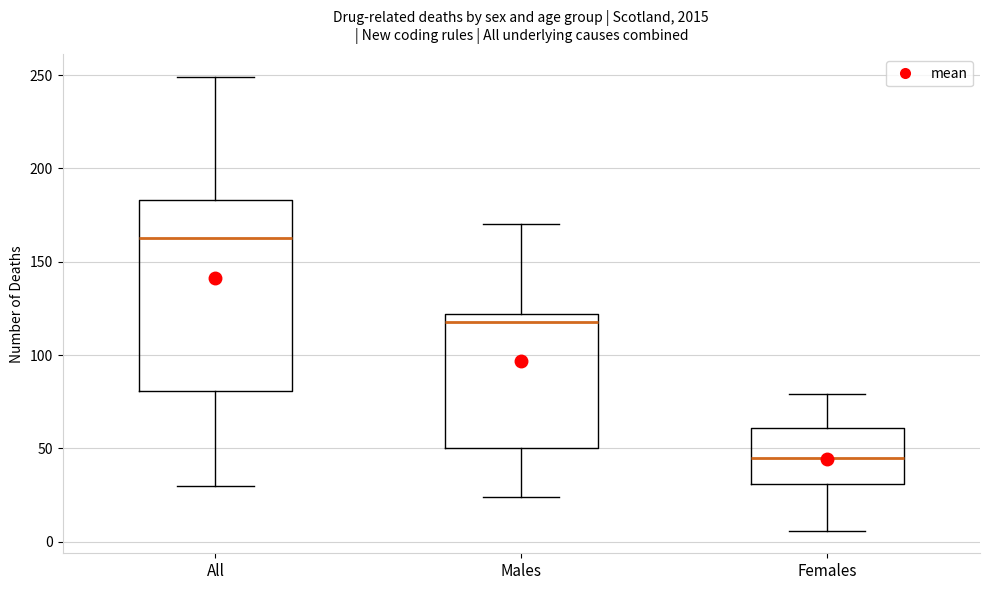

Comparing the boxes themselves (not the whiskers), which one is the tallest?

All